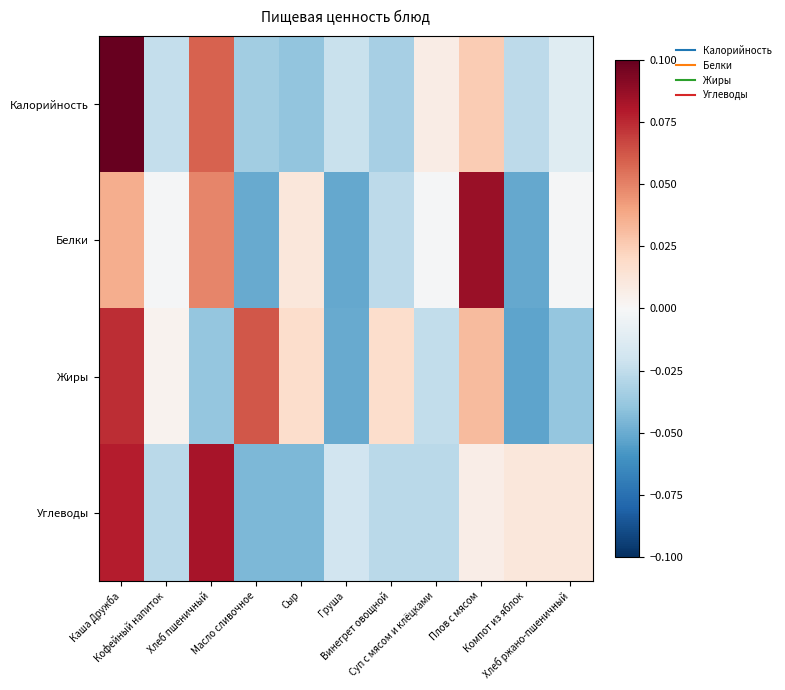

Which has a higher value, Масло сливочное or Винегрет овощной?

Винегрет овощной